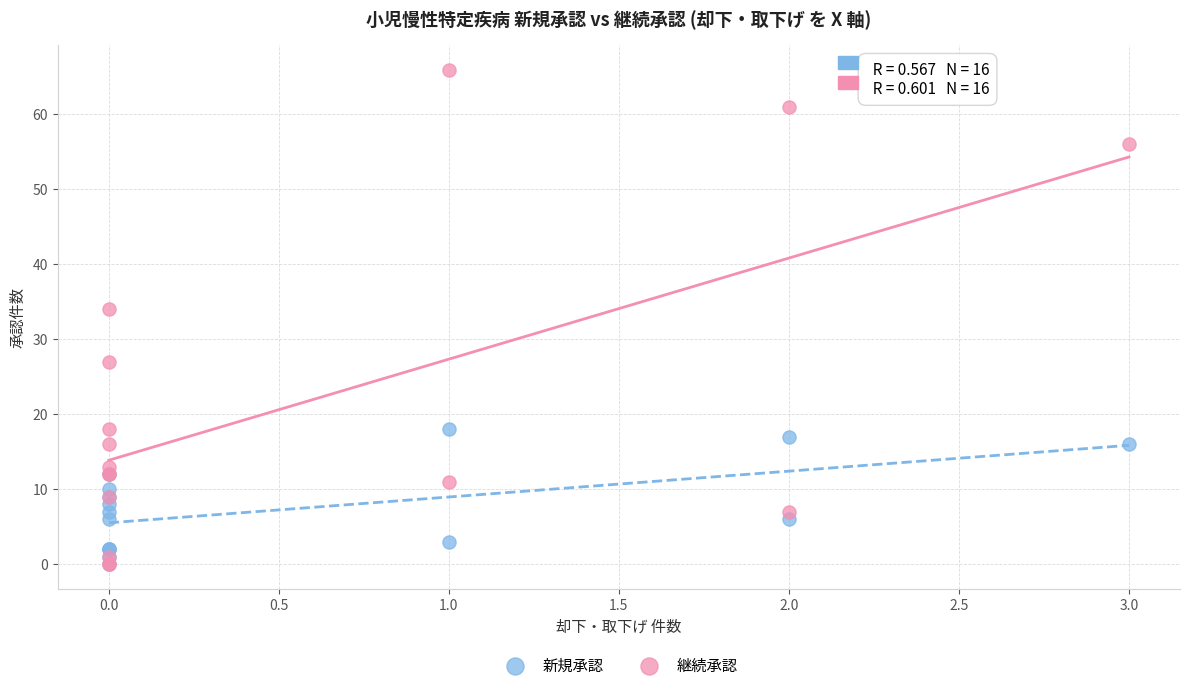

Across all series, what Y value is closest to 33?

34